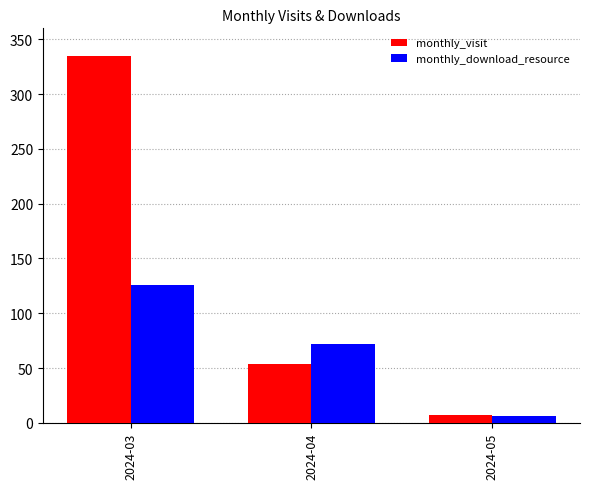

The monthly_download_resource series shows 33 at 2024-04. True or false?

False